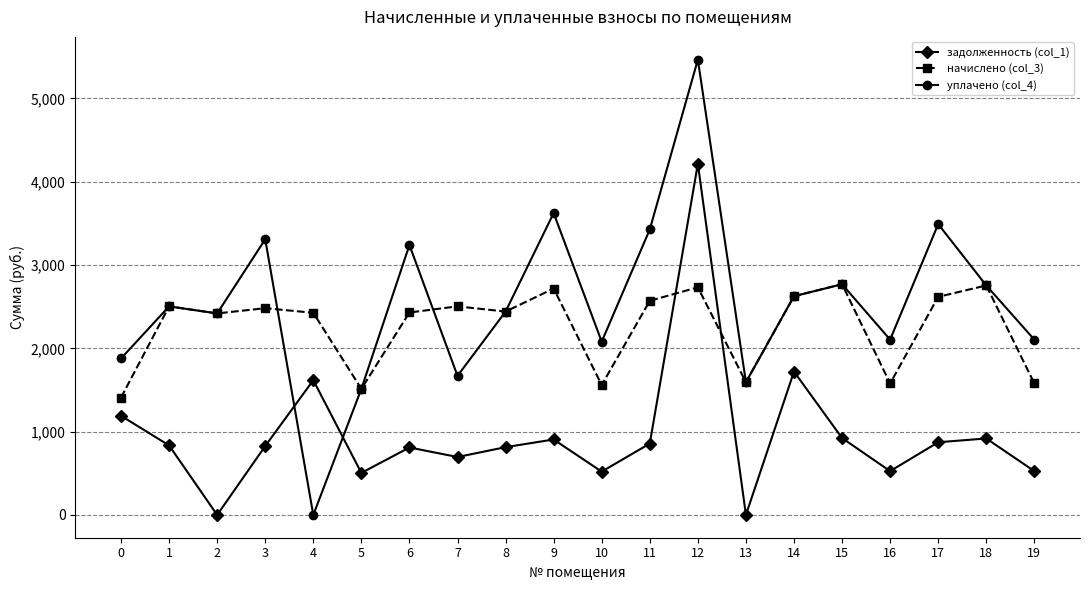

At which category does уплачено (col_4) reach its first local peak?

1